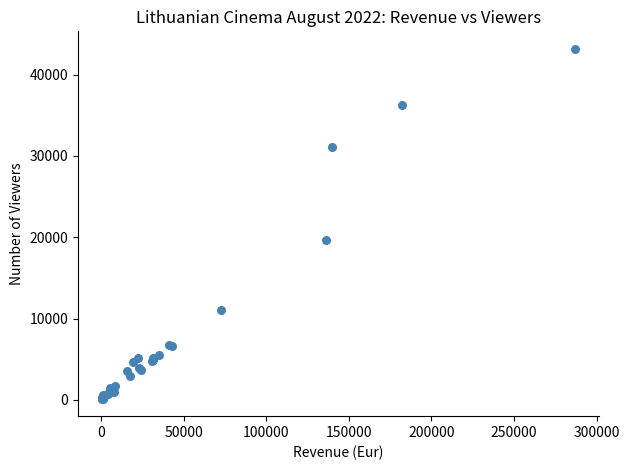

What Y value in the scatter plot is closest to 21665?

19696